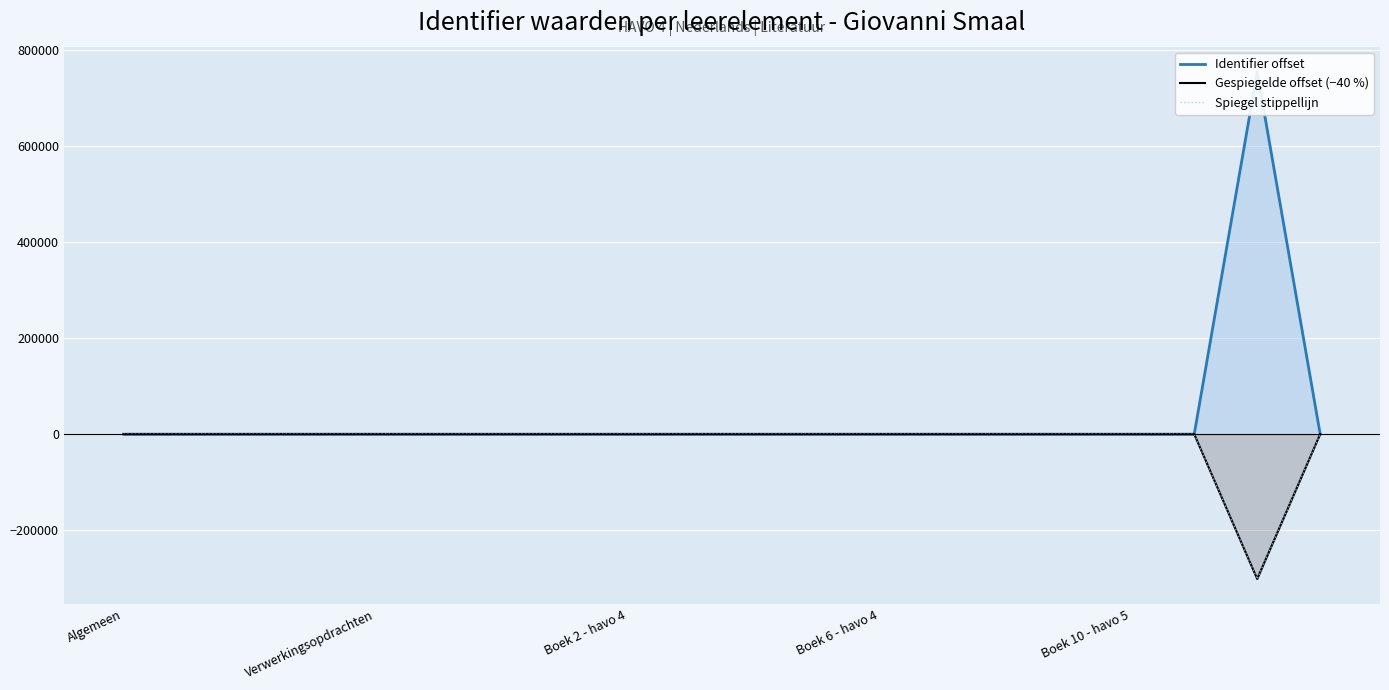

What is the label of the 10th point from the left?

9